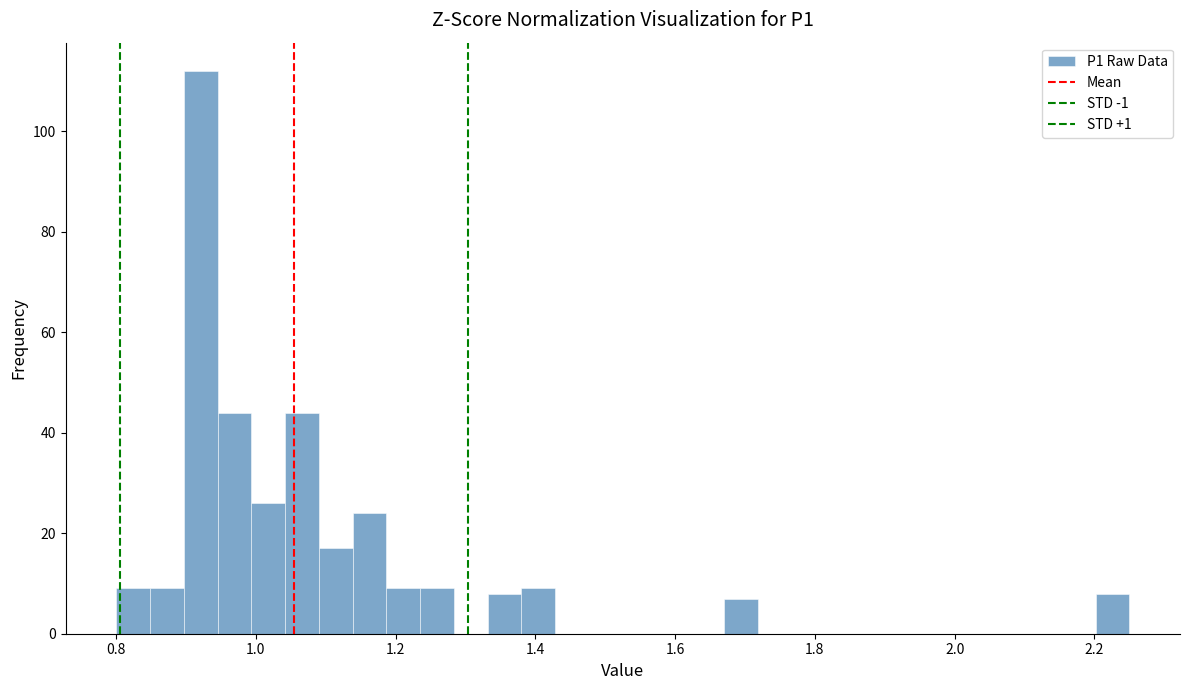

Read against the x-axis, roughly where is the centre of the tallest bar?

0.92